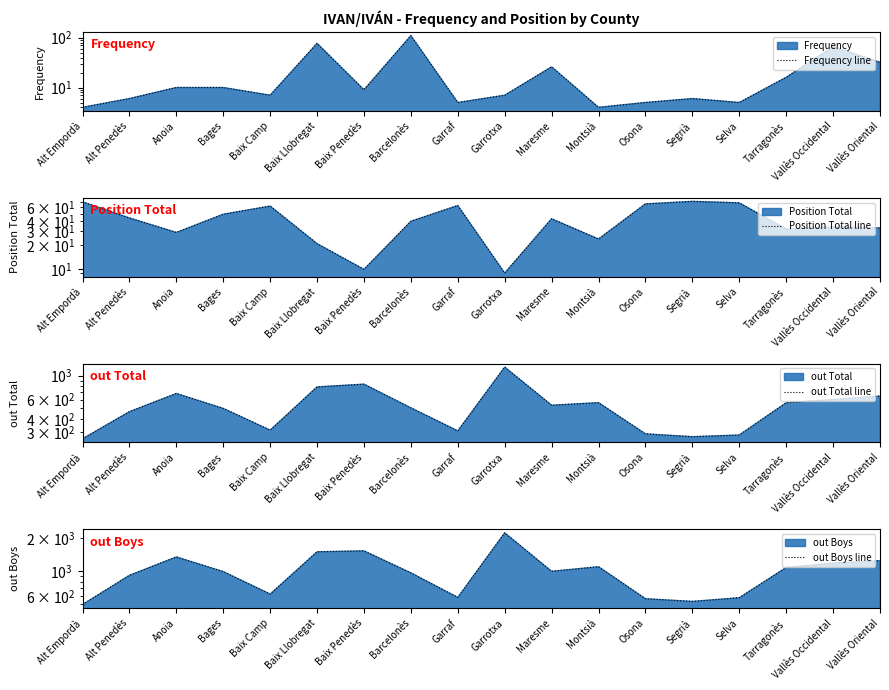

At which label does out Total line first exceed 534?

Anoia